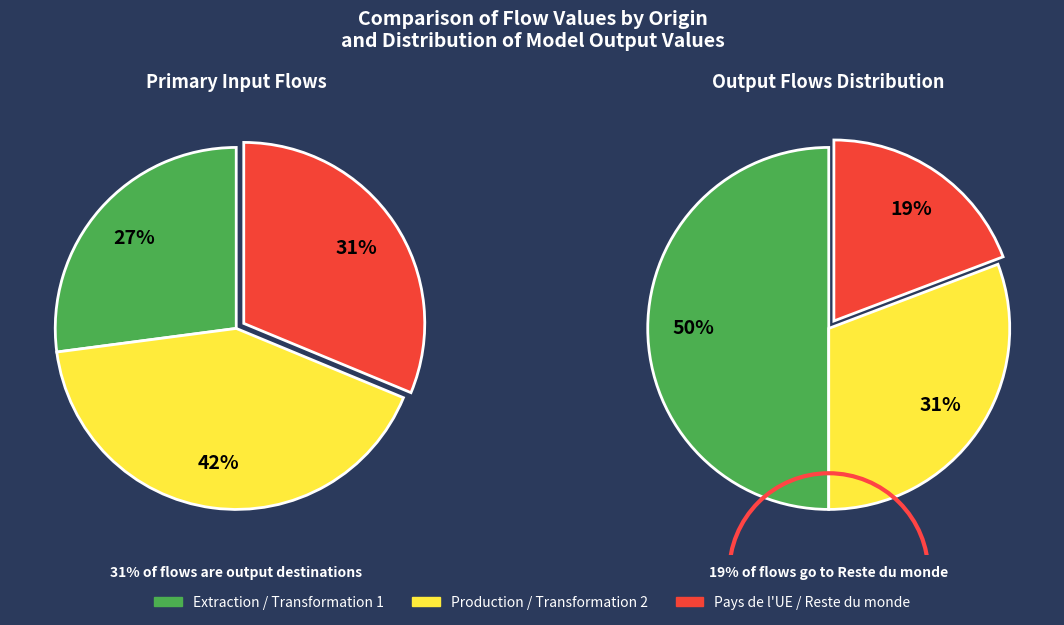

Is Transformation 1 the majority of the pie?

No